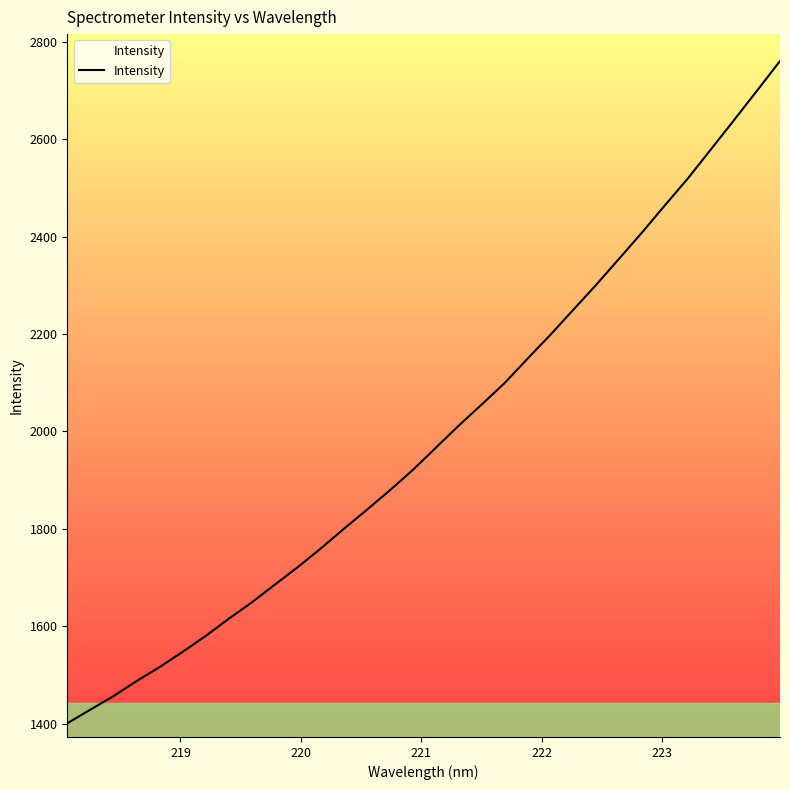

What is the smallest value displayed?

1400.8